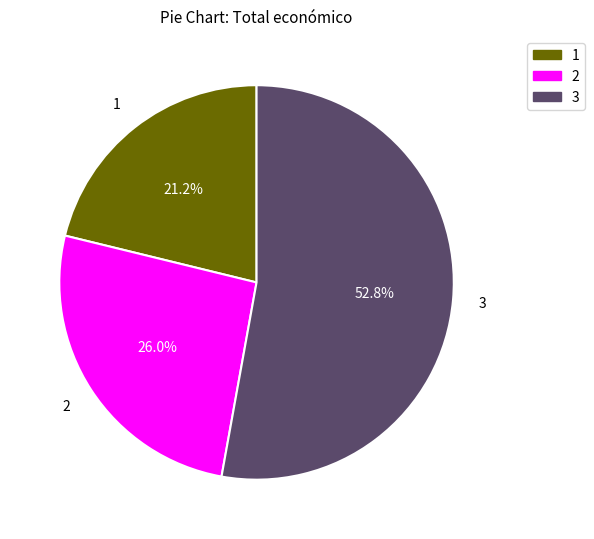

Do 3 and 1 together represent more than half of the pie?

Yes